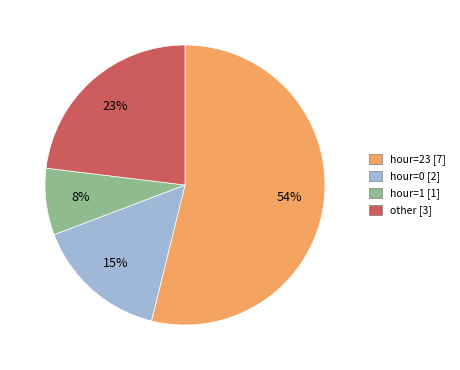

To the nearest percent, what is the average slice percentage?

25%